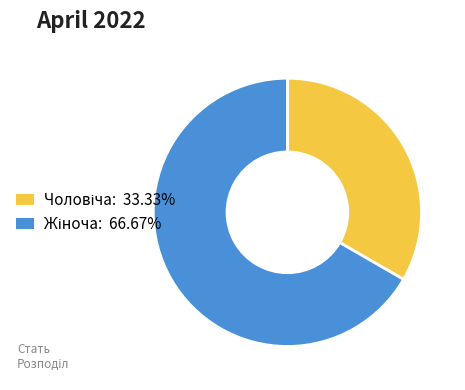

Does any single category account for the majority?

Yes